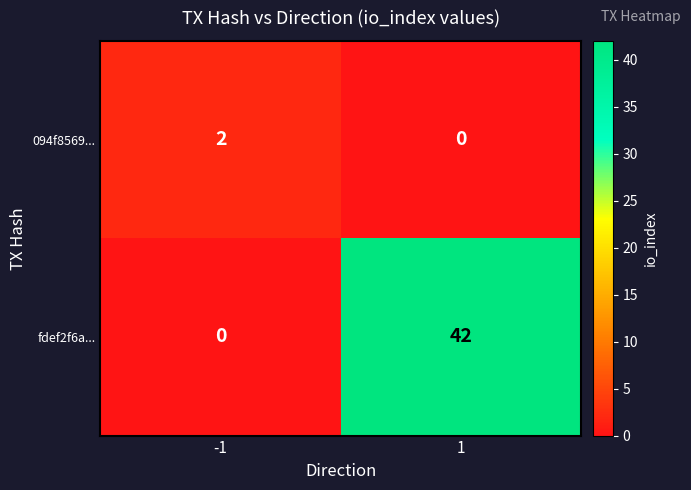

Rank the series by their average value, from lowest to highest.

094f8569..., fdef2f6a...